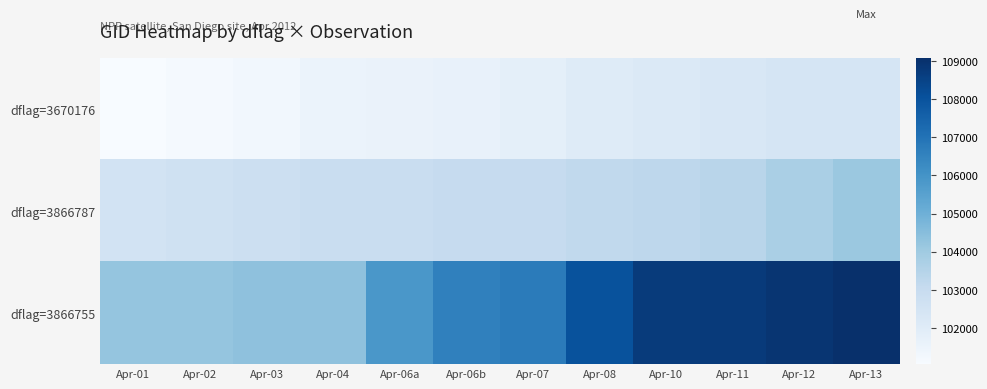

What is the minimum value shown in the chart?

101057